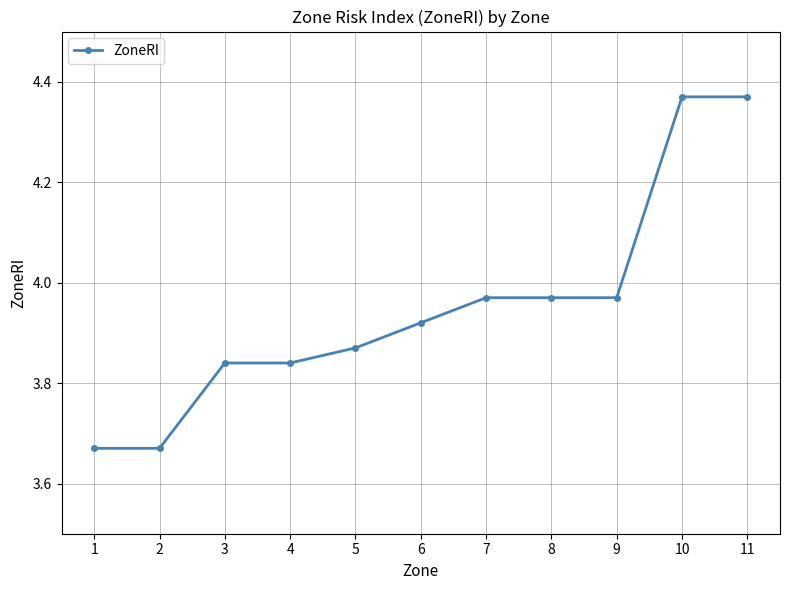

Does the chart display data point markers on the line(s)?

Yes